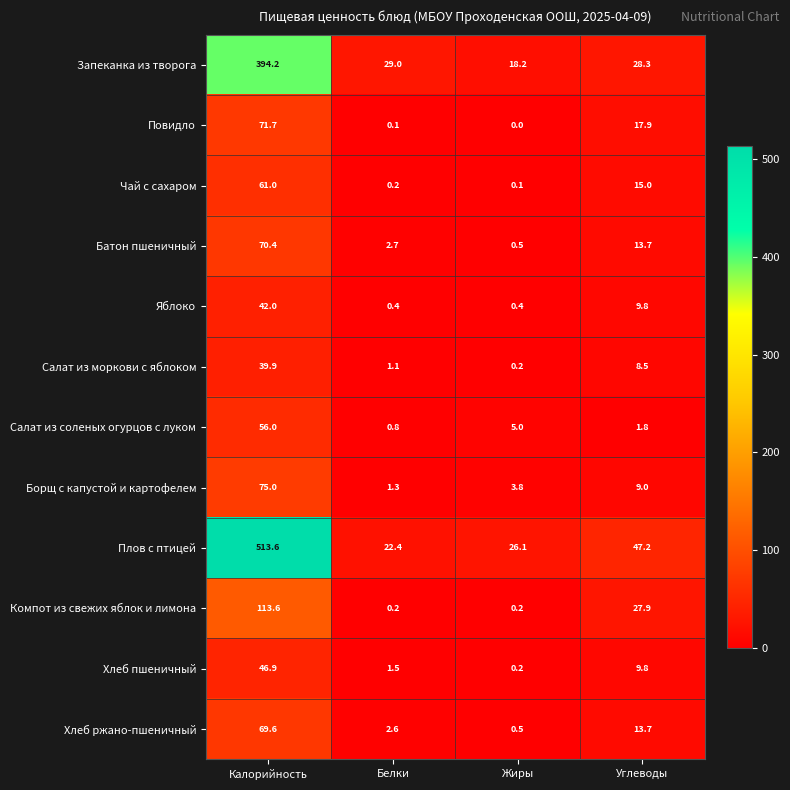

Count the number of categories in the chart.

4